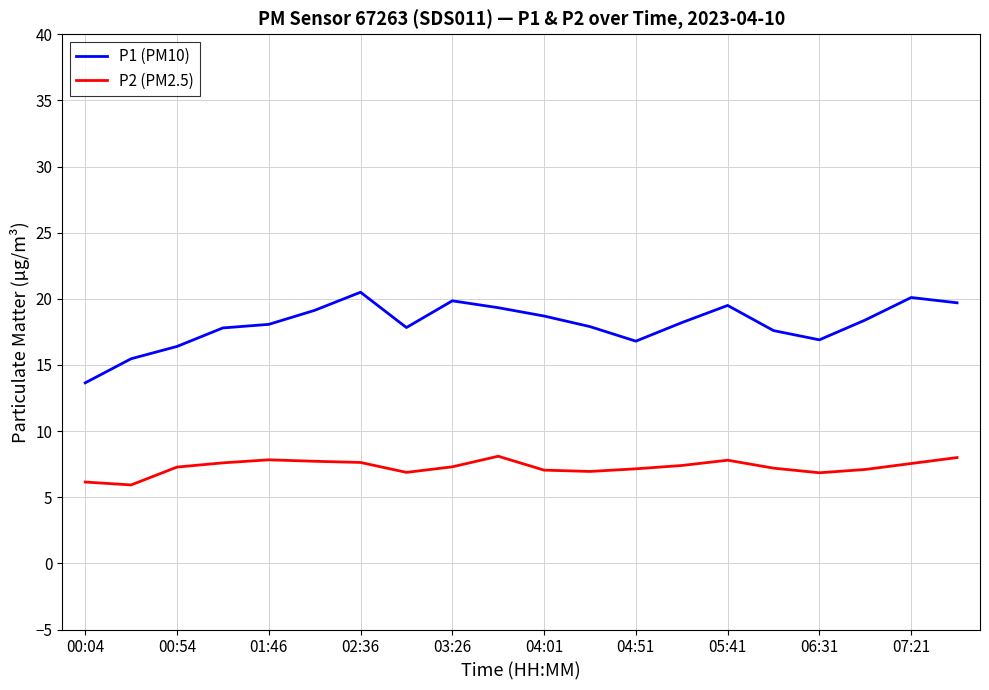

True or false: P2 (PM2.5) and P1 (PM10) cross at least once.

False